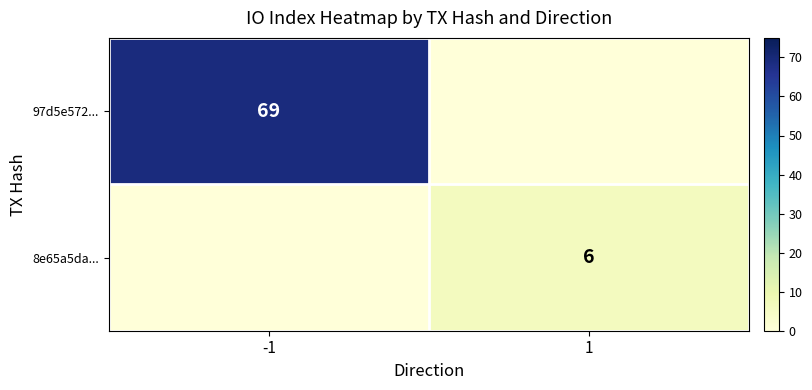

True or false: 8e65a5da... has a value of 6 at 1.

True